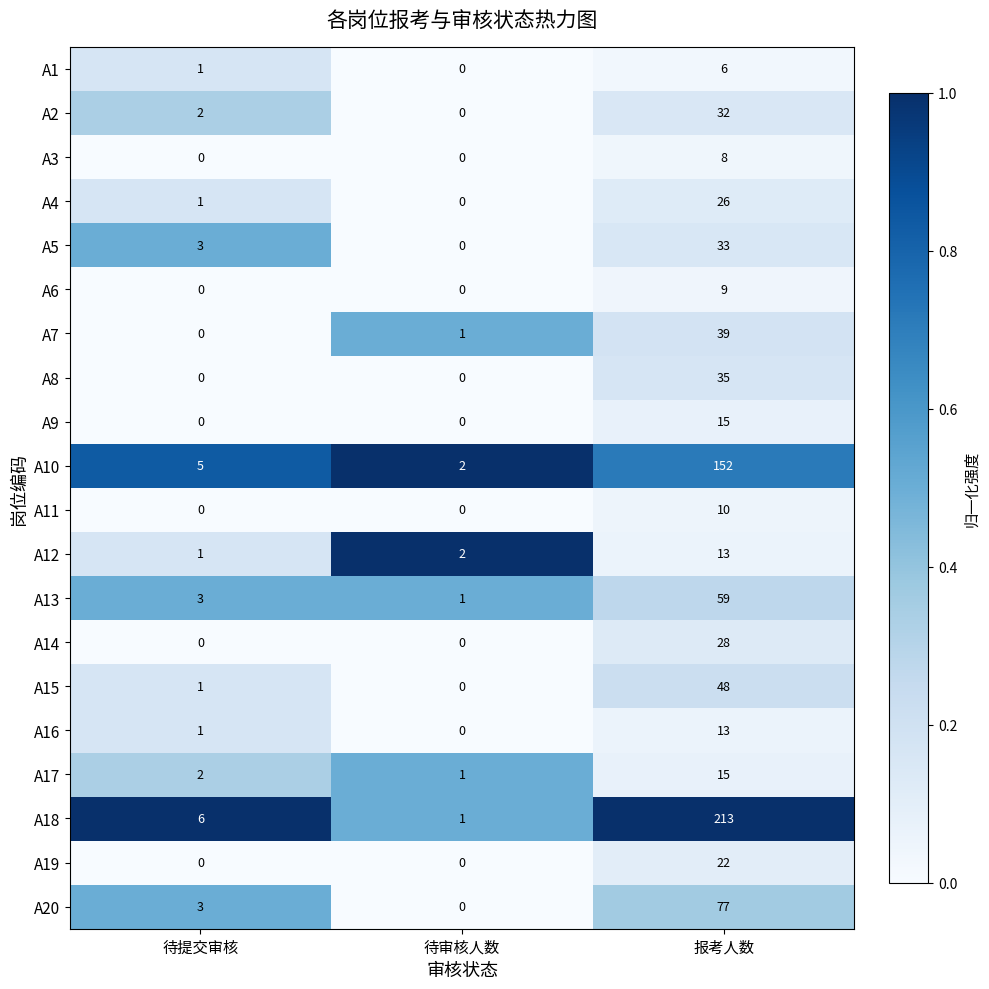

Which series has the widest spread of values?

A18